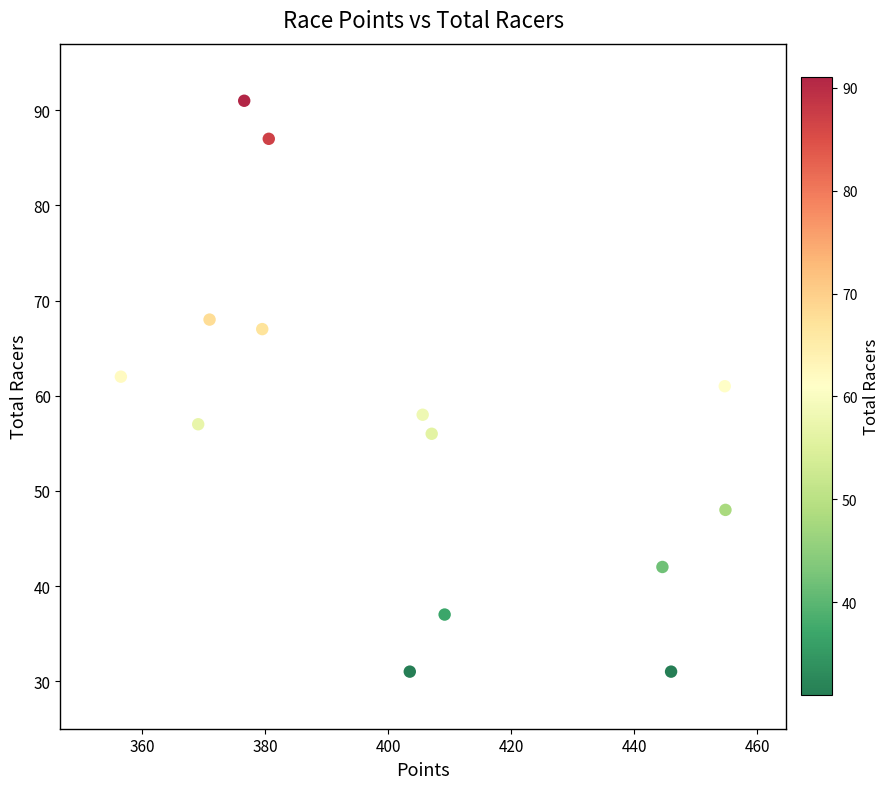

What is the range of Y values (max minus min)?

60